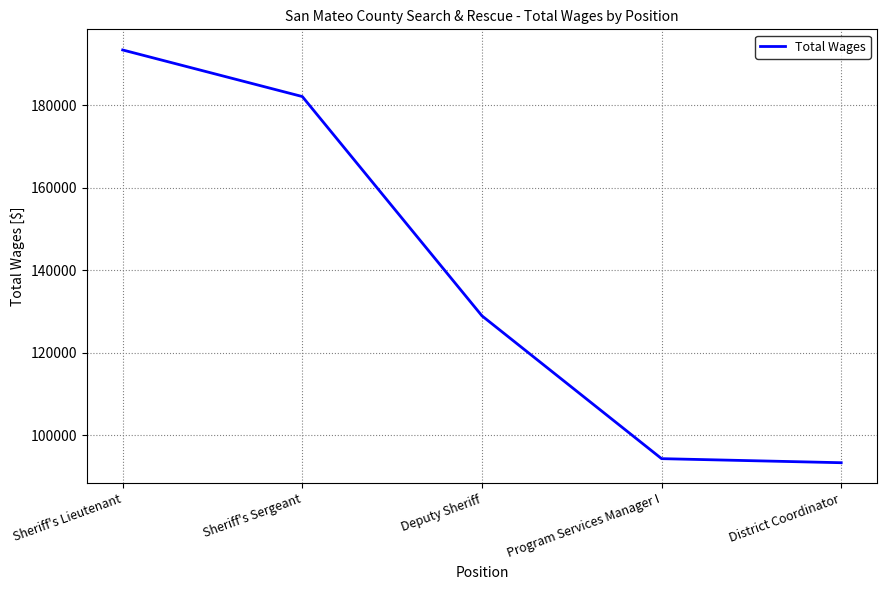

Between Sheriff's Lieutenant and District Coordinator, which is larger?

Sheriff's Lieutenant